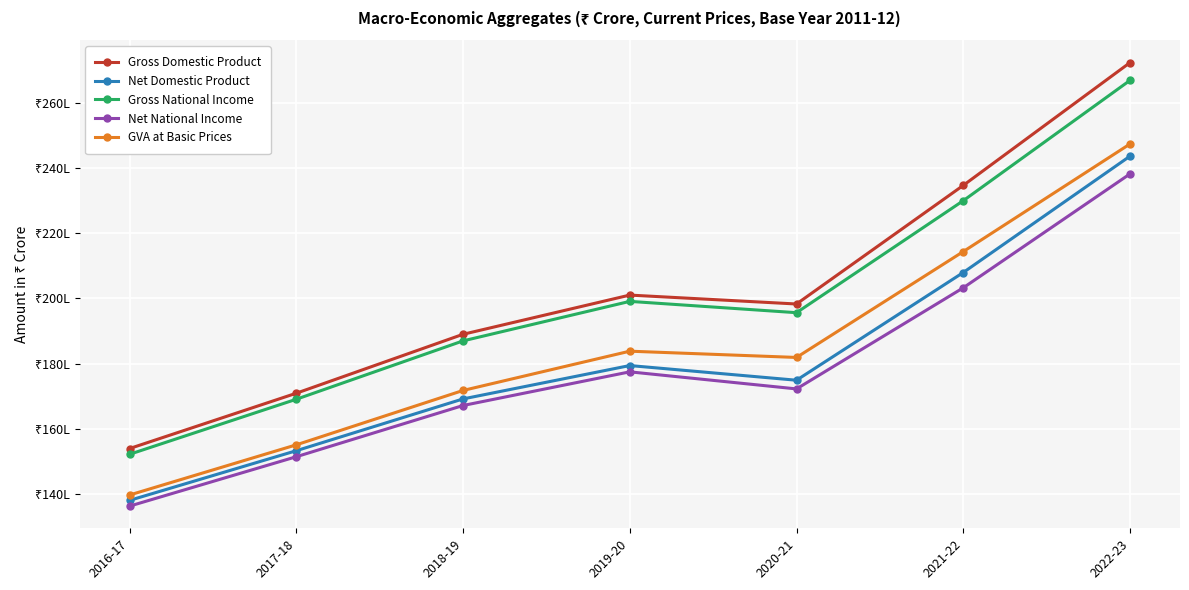

What is the difference between the maximum and minimum values in the Net National Income series?

10200009